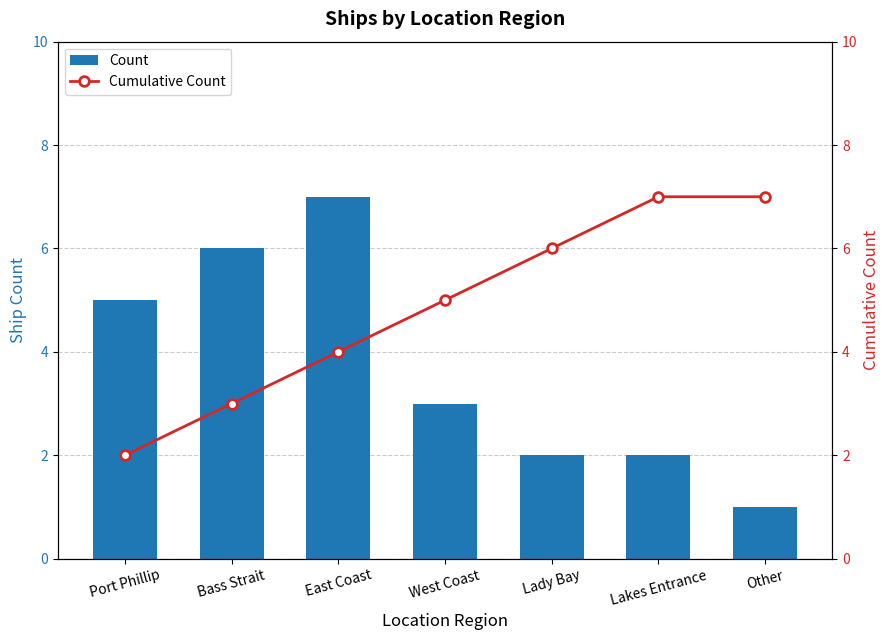

What value does the Count series have at Bass Strait?

6